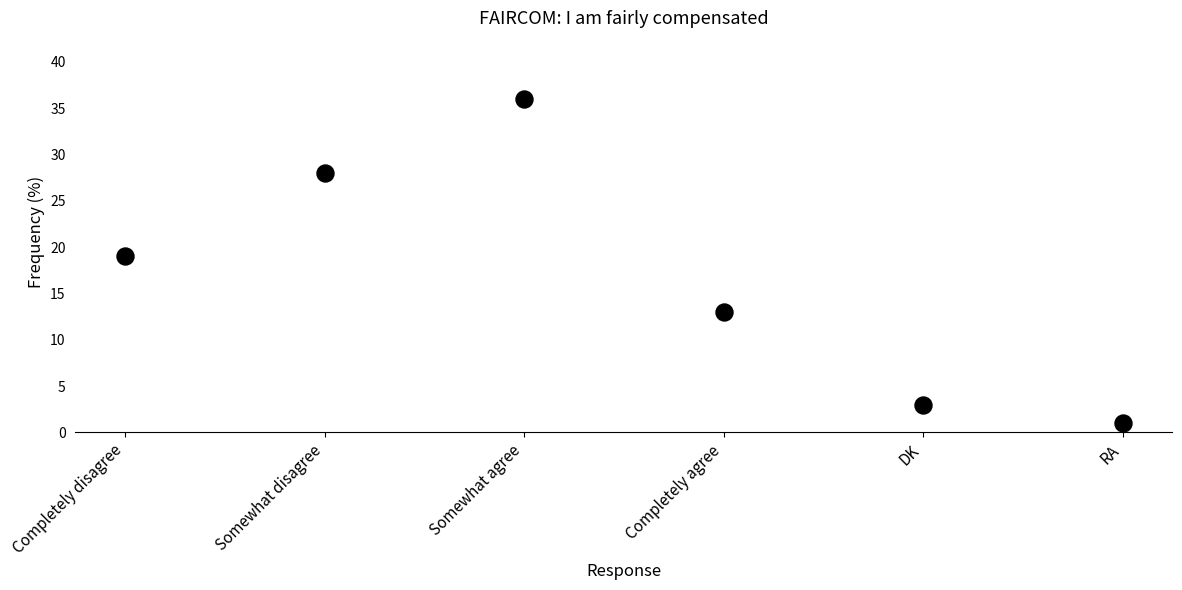

What Y value in the scatter plot is closest to 18?

19